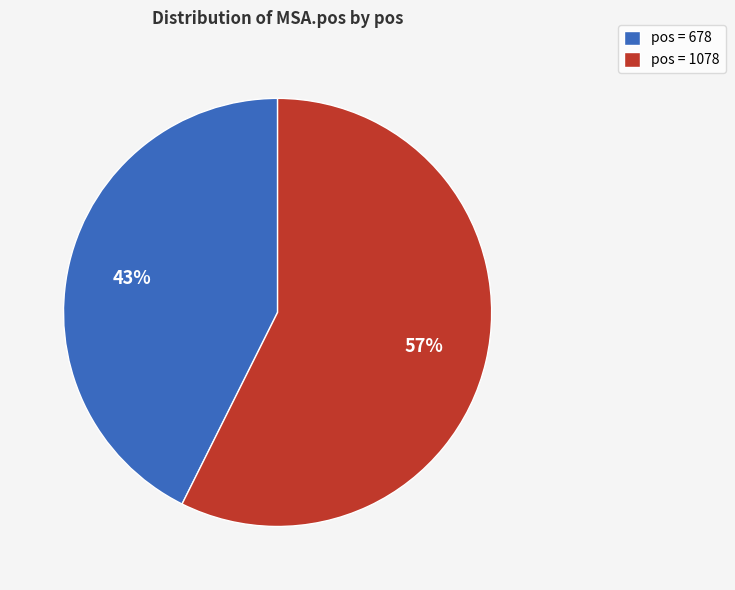

To the nearest percent, what is the combined percentage of pos = 678 and pos = 1078?

100%